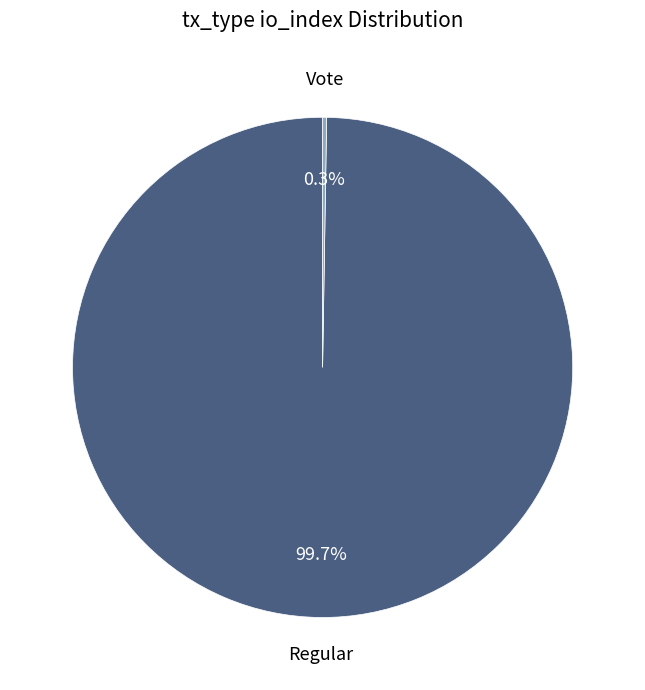

Is there a majority slice in this chart?

Yes